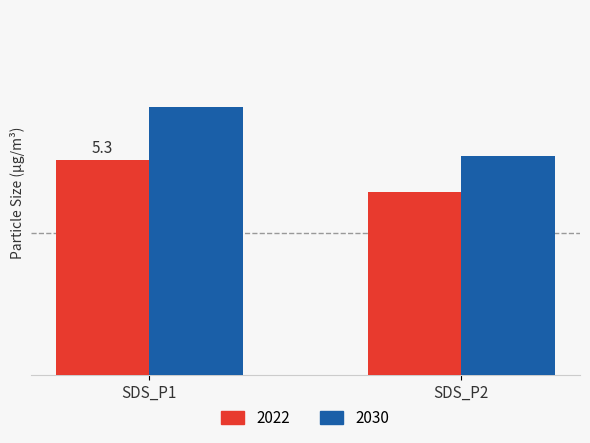

How many 2030 values are between 5 and 6?

1